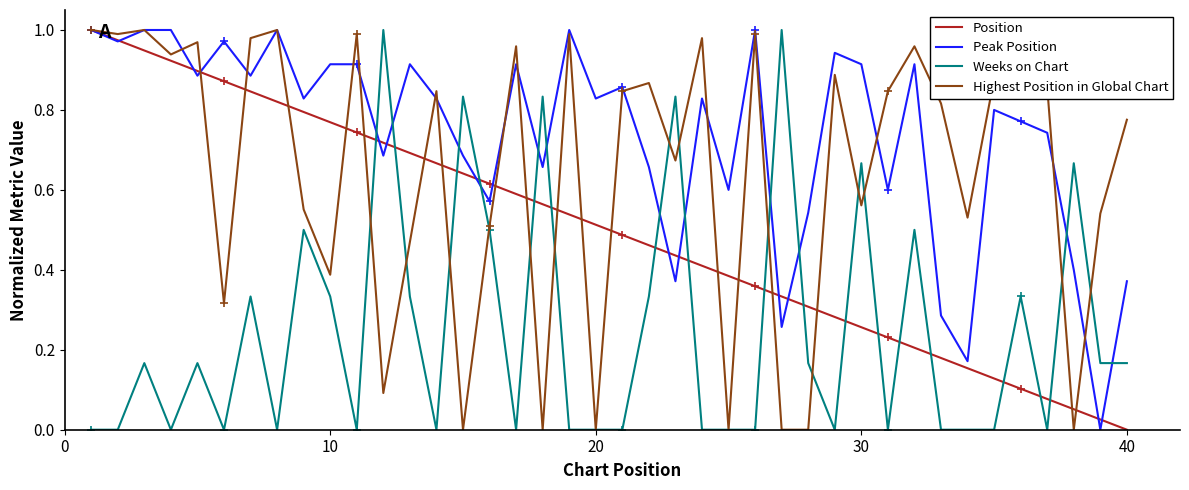

How many interior local peaks does the Weeks on Chart series have?

13